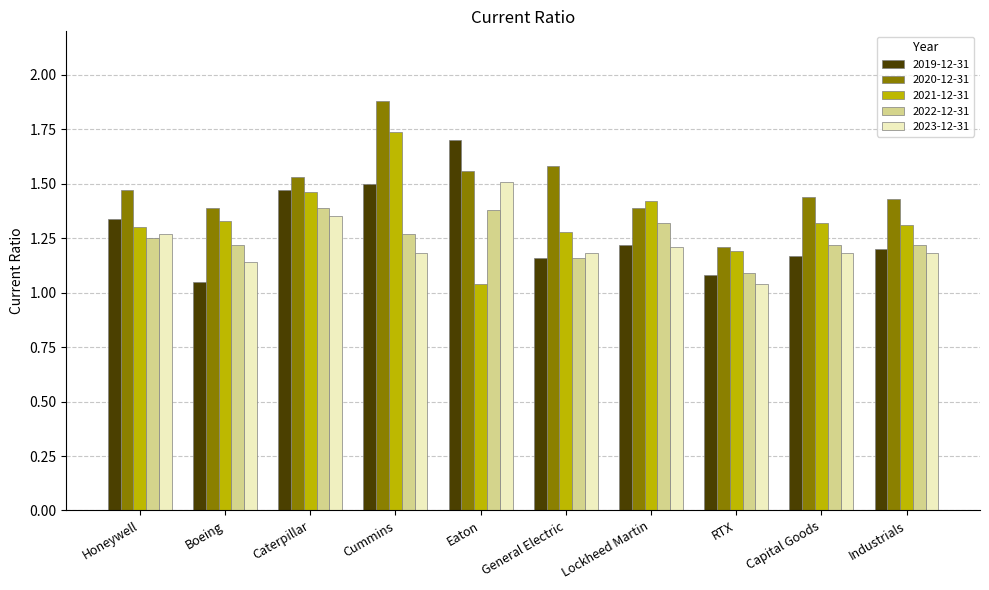

What is the total value across all series at Cummins?

7.6